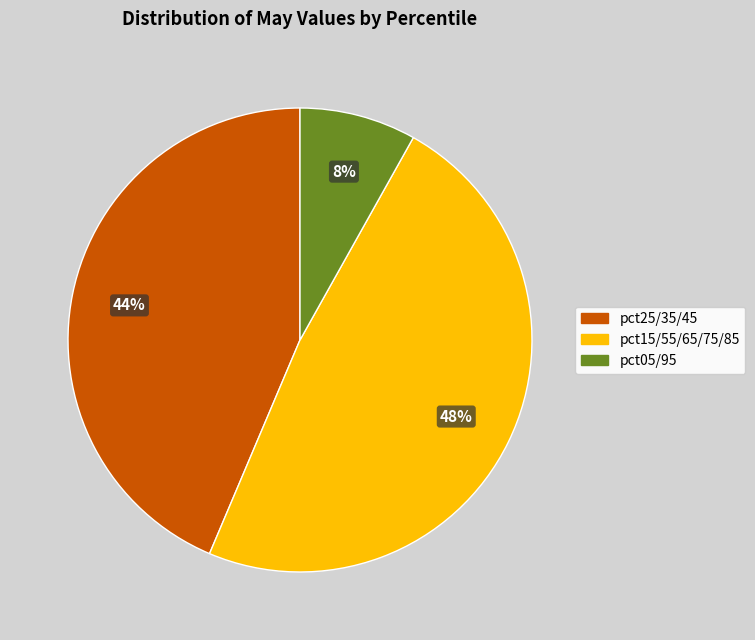

Count the number of slices in the pie.

3